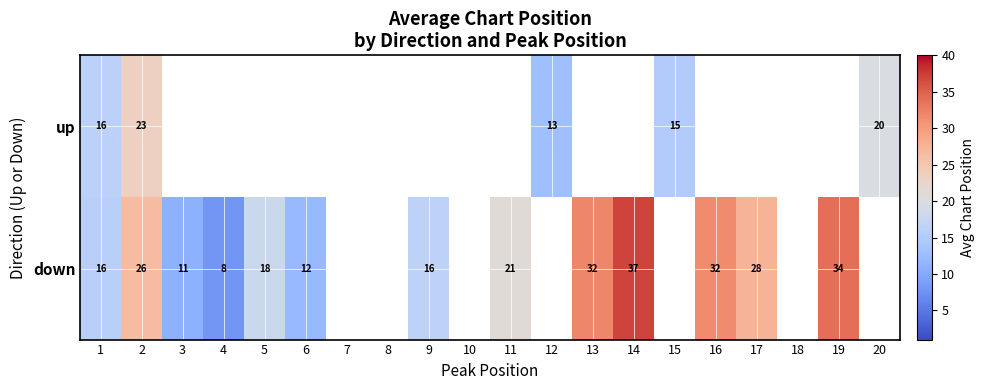

At which category is the sum across all series the highest?

2